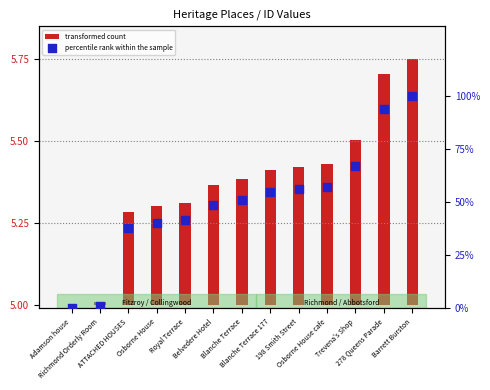

At how many categories does at least one series exceed 46?

8